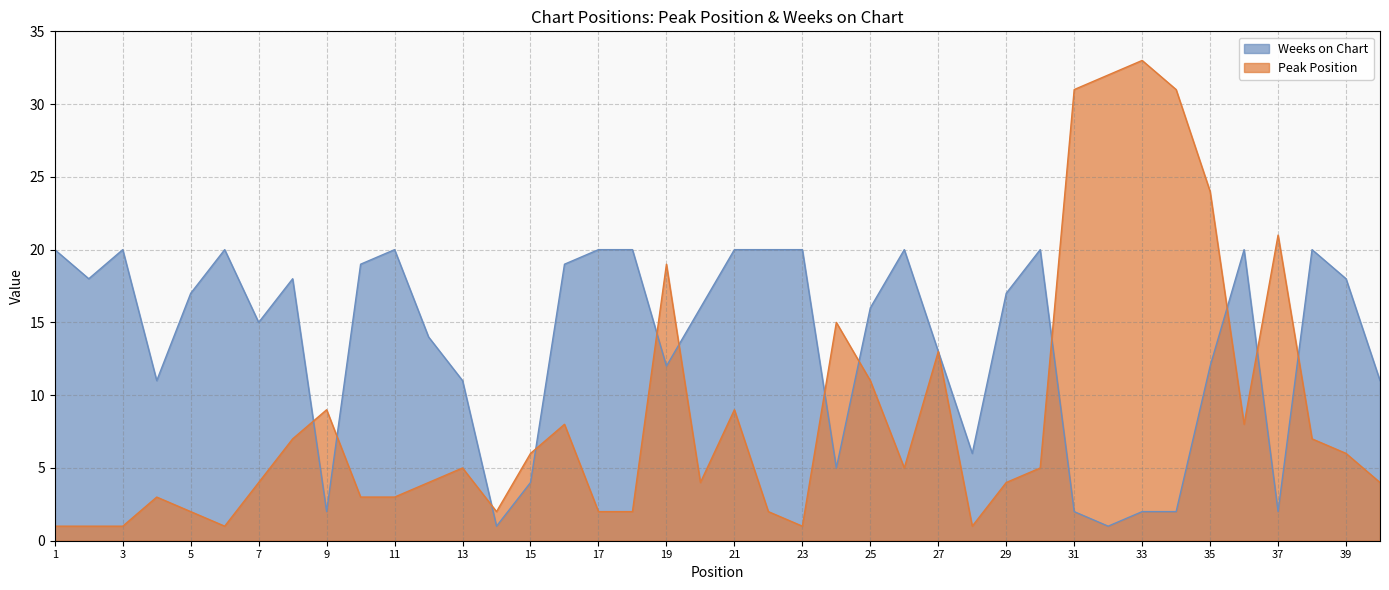

At which label does Weeks on Chart first exceed 17?

1